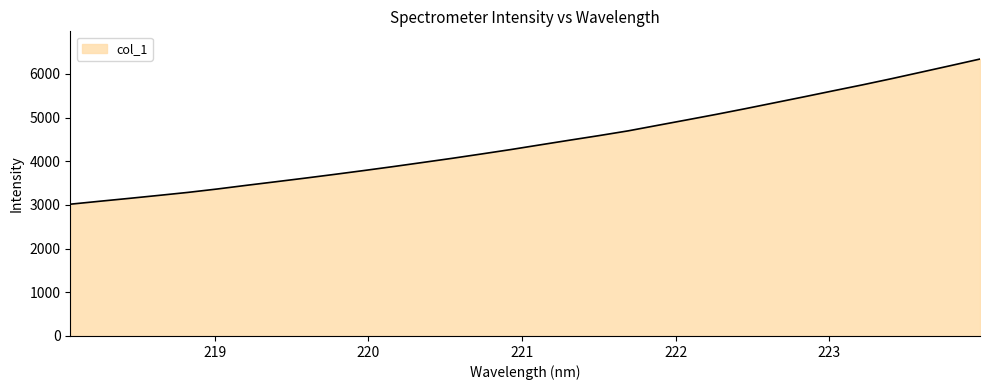

What is the smallest value displayed?

3018.0